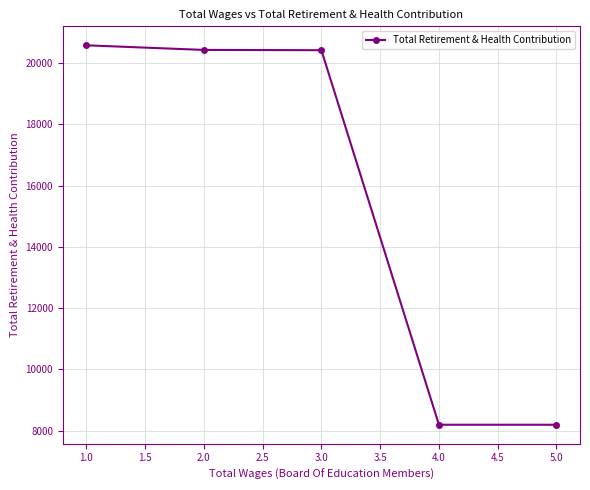

At which label does the data first exceed 20427?

1.0